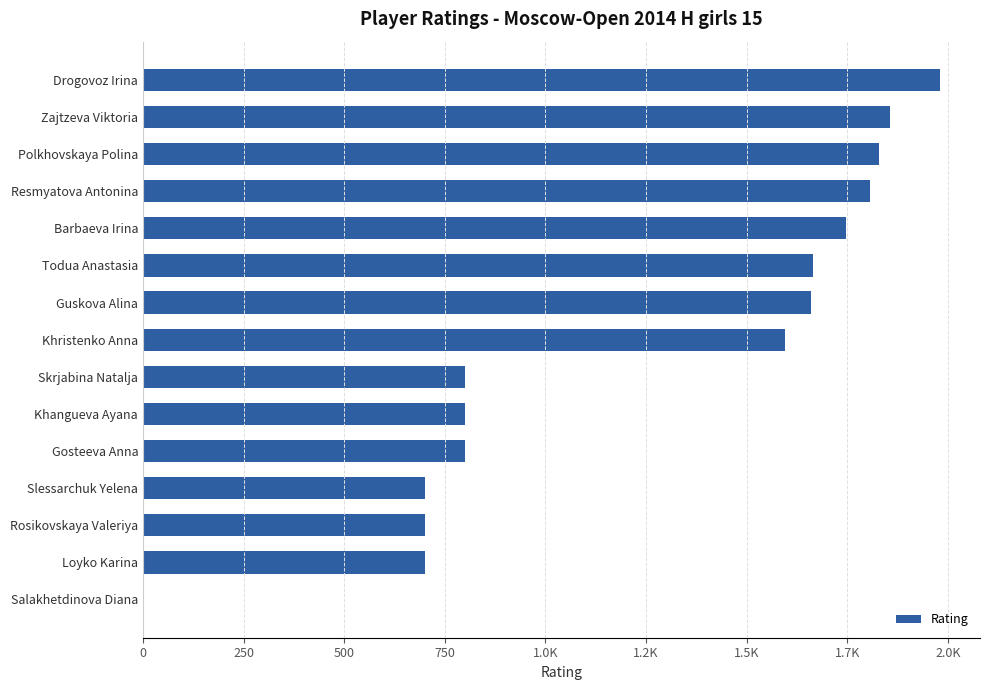

What is the average value?

1243